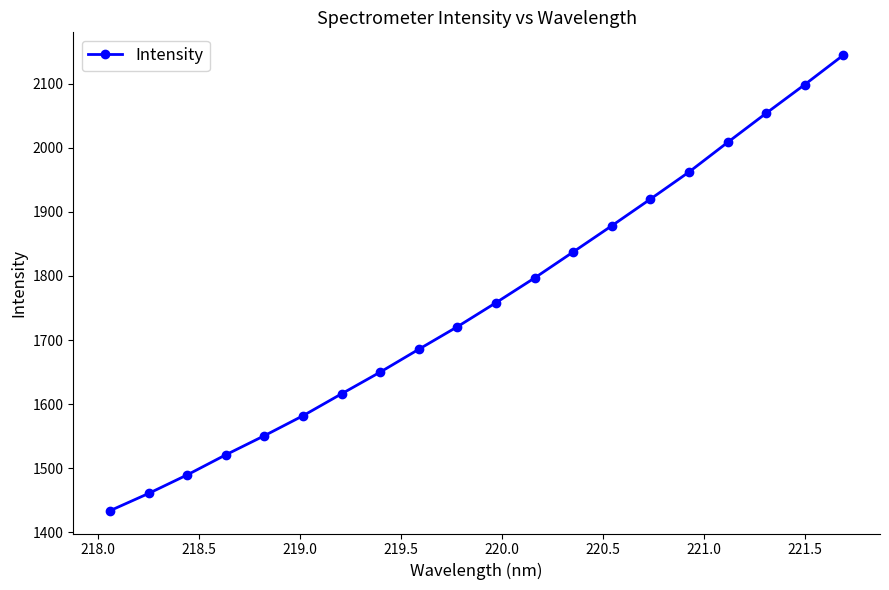

Count the number of categories in the chart.

20